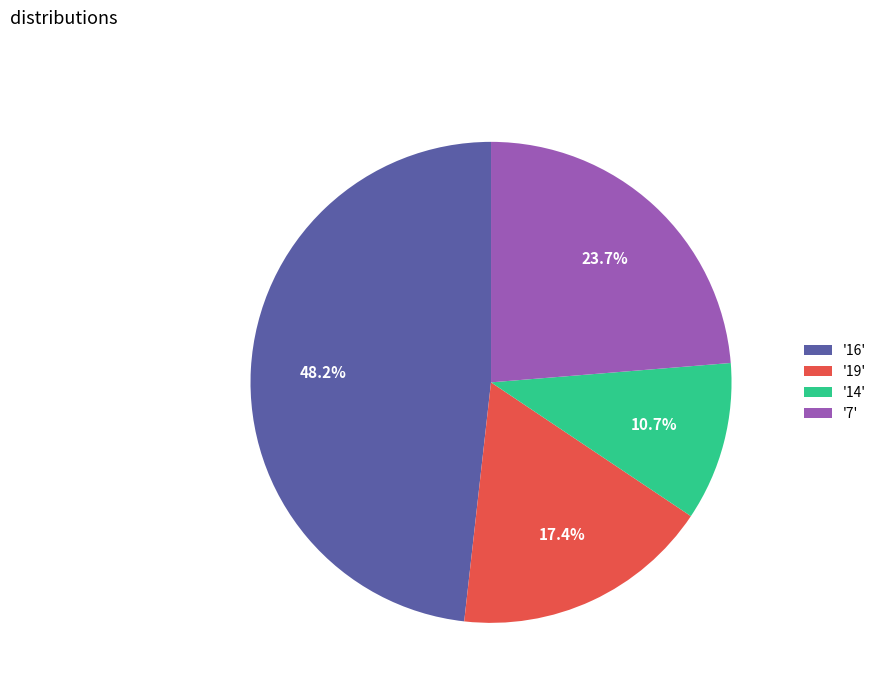

Is there a majority slice in this chart?

No